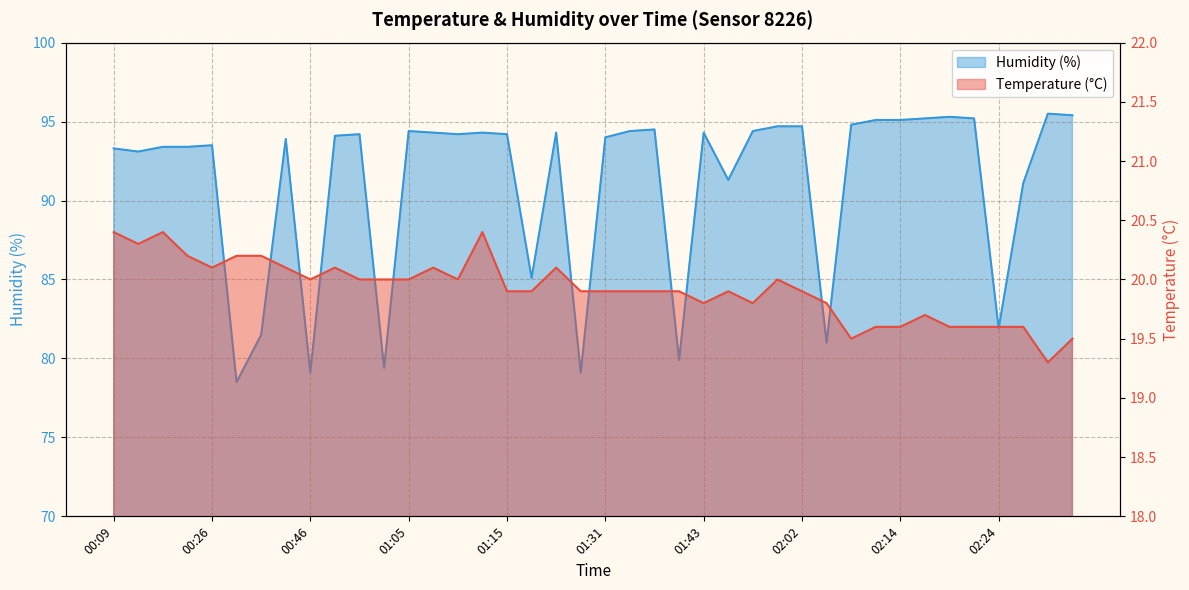

Is the value of Humidity (%) at 37 greater than the value of Temperature (°C) at 29?

Yes